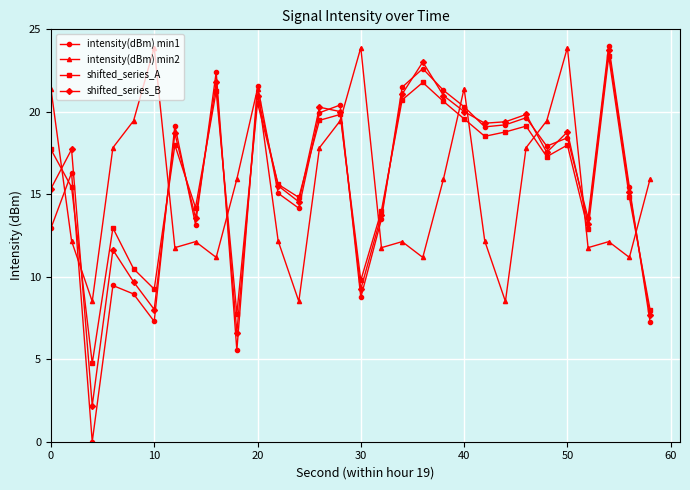

Count the number of data series in this chart.

4